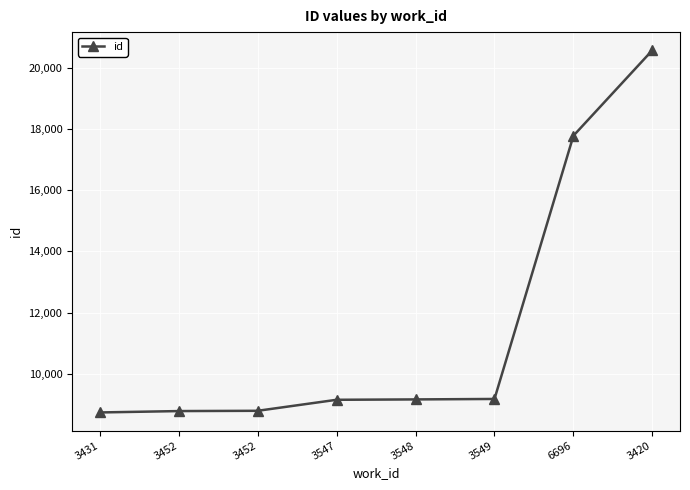

What is the minimum value shown in the chart?

8739